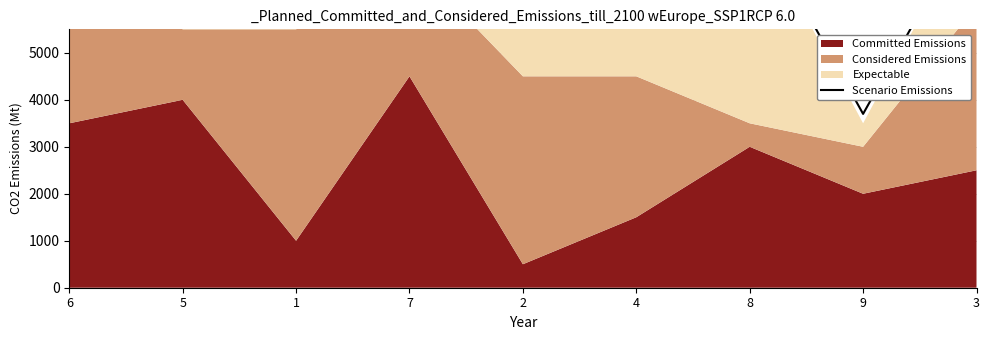

Where is the first local minimum?

1